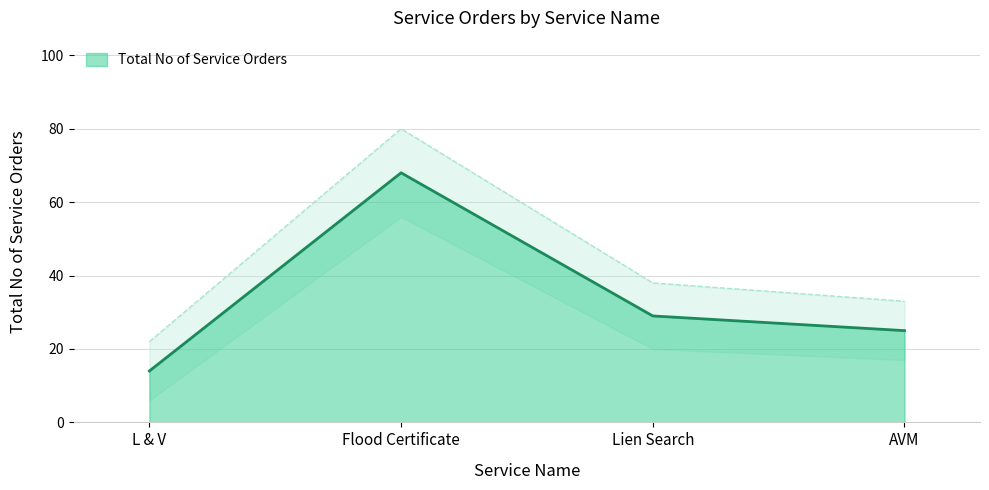

List the labels in order of value, largest first.

Flood Certificate, Lien Search, AVM, L & V